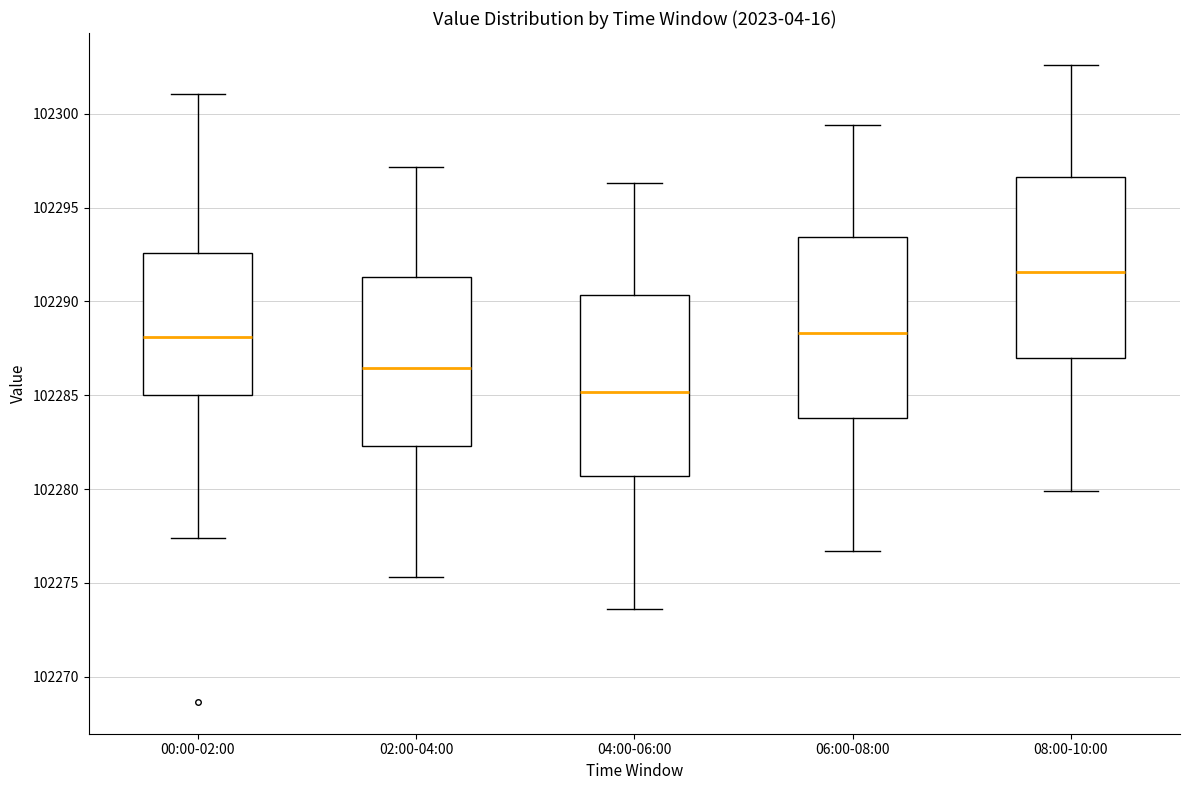

Which box's median line is the lowest?

04:00-06:00